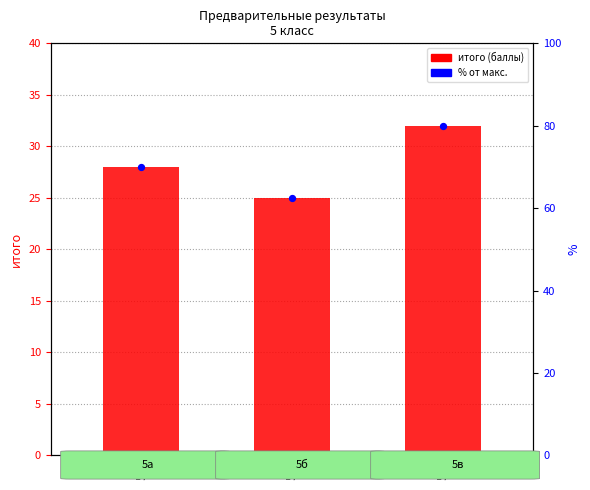

Which series has the largest total across all categories?

% от макс.